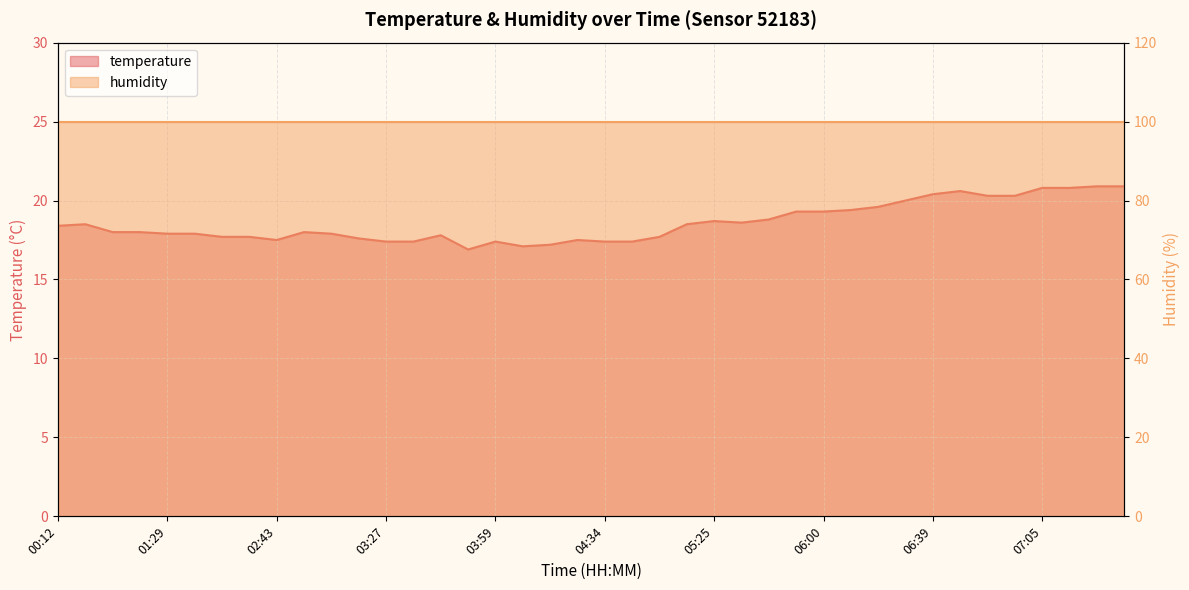

Rank the categories by value from lowest to highest.

03:49, 04:01, 04:14, 03:27, 03:29, 03:59, 04:34, 04:39, 02:43, 04:19, 03:20, 01:46, 02:23, 04:56, 03:37, 01:29, 01:41, 03:12, 00:53, 00:55, 02:45, 00:12, 00:24, 05:16, 05:30, 05:25, 05:38, 05:55, 06:00, 06:02, 06:07, 06:34, 06:51, 06:56, 06:39, 06:41, 07:05, 07:08, 07:10, 07:13